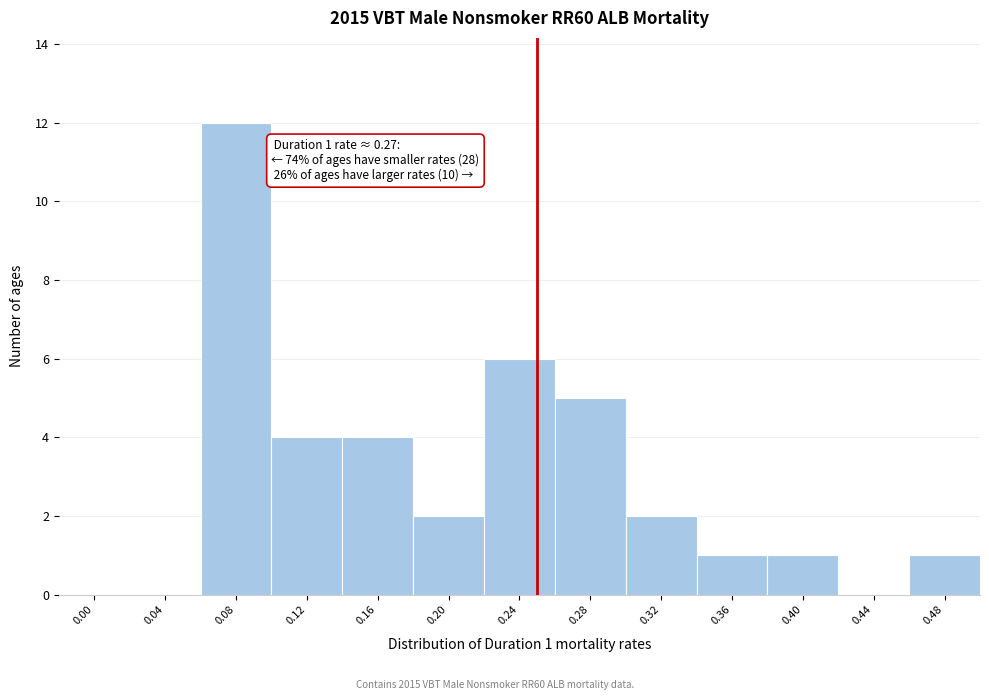

Reading left to right, what are all the values shown in this chart?

0.00=0	0.04=0	0.08=12	0.12=4	0.16=4	0.20=2	0.24=6	0.28=5	0.32=2	0.36=1	0.40=1	0.44=0	0.48=1